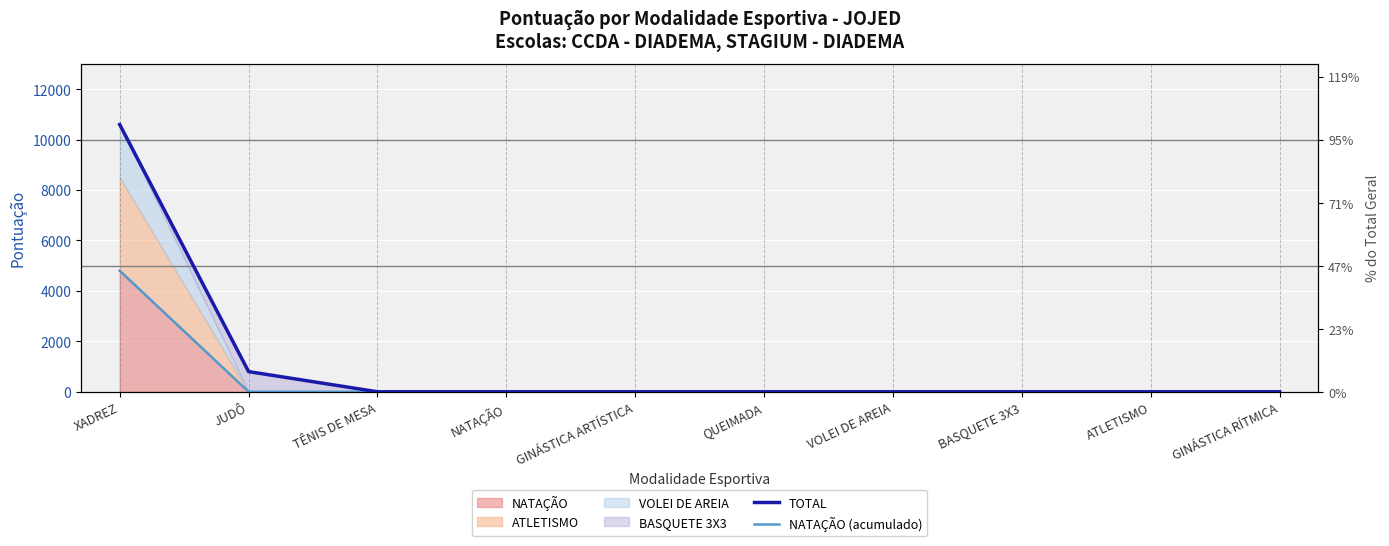

Does the chart display data point markers on the line(s)?

No